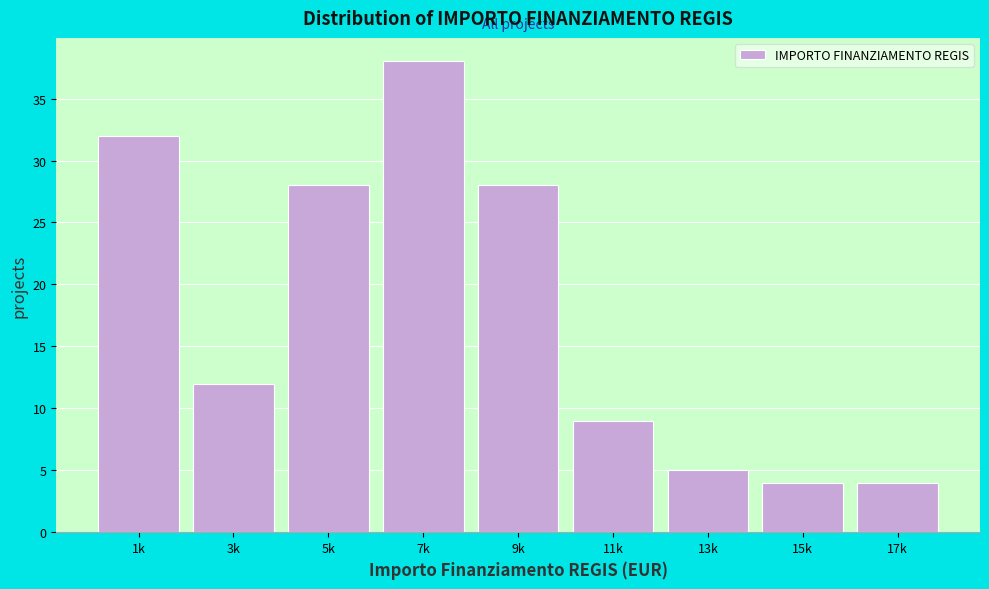

Reading right to left, list all the values displayed in this chart.

17k=4	15k=4	13k=5	11k=9	9k=28	7k=38	5k=28	3k=12	1k=32